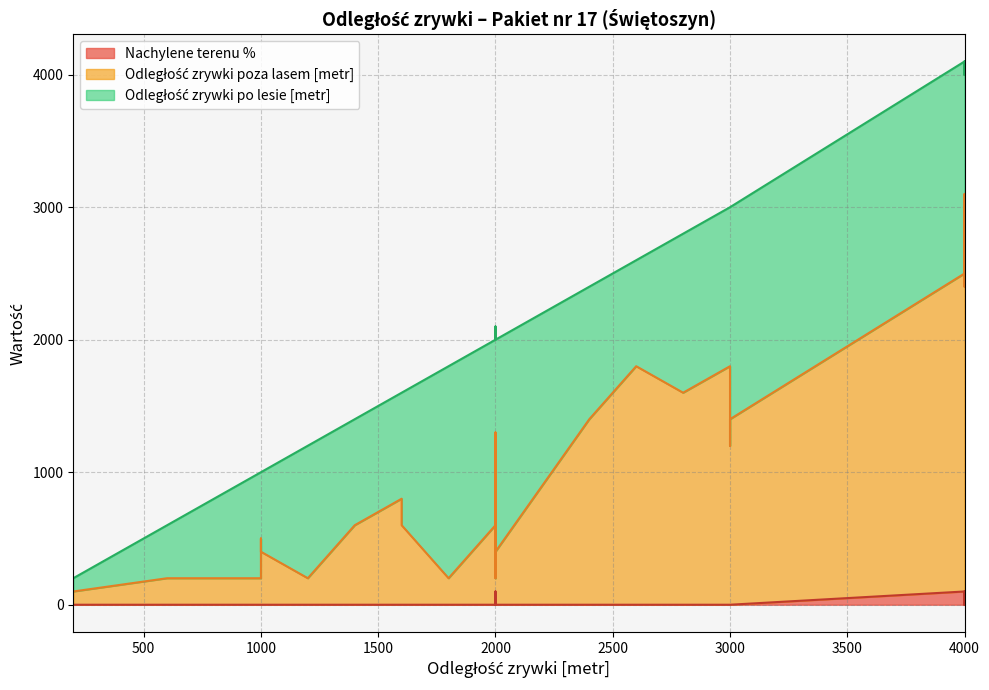

What are all the series names shown in the legend?

Odległość zrywki poza lasem [metr], Odległość zrywki po lesie [metr], Nachylene terenu %